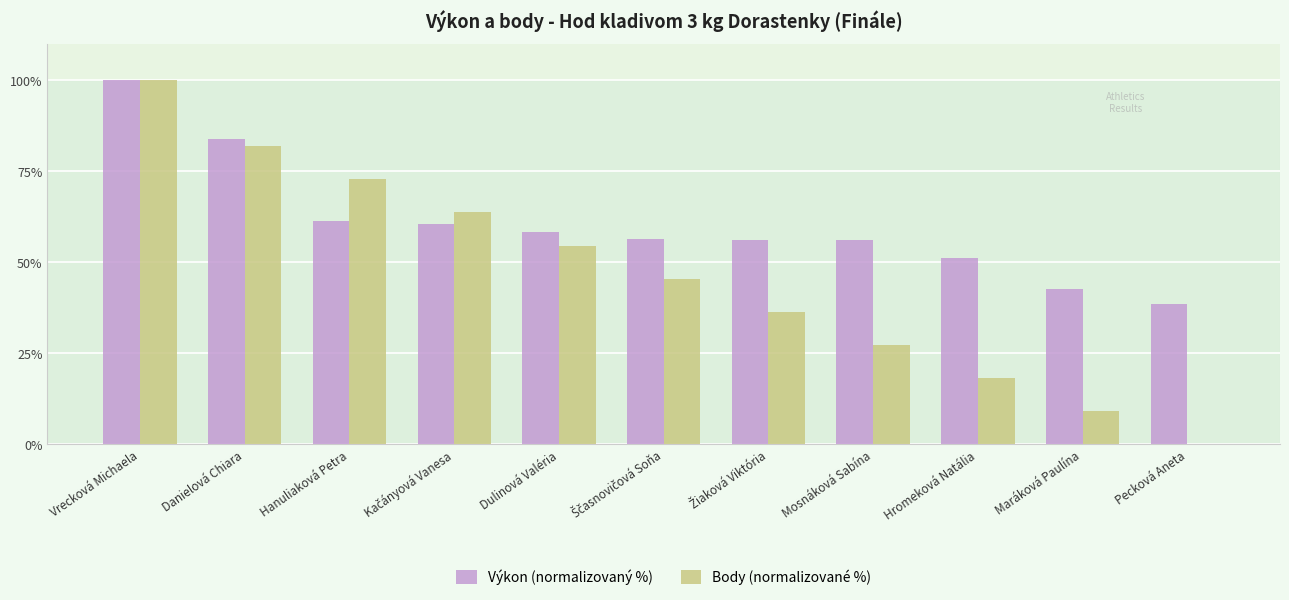

The Body (normalizované %) series shows 18.2 at Hromeková Natália. True or false?

True